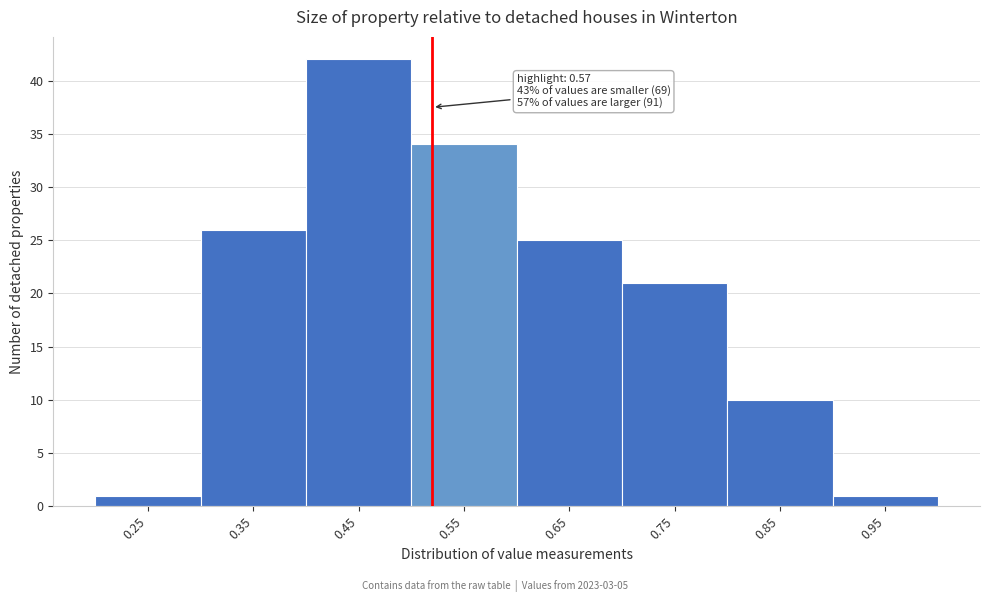

Reading left to right, extract all data points from this chart.

0.25=1	0.35=26	0.45=42	0.55=34	0.65=25	0.75=21	0.85=10	0.95=1